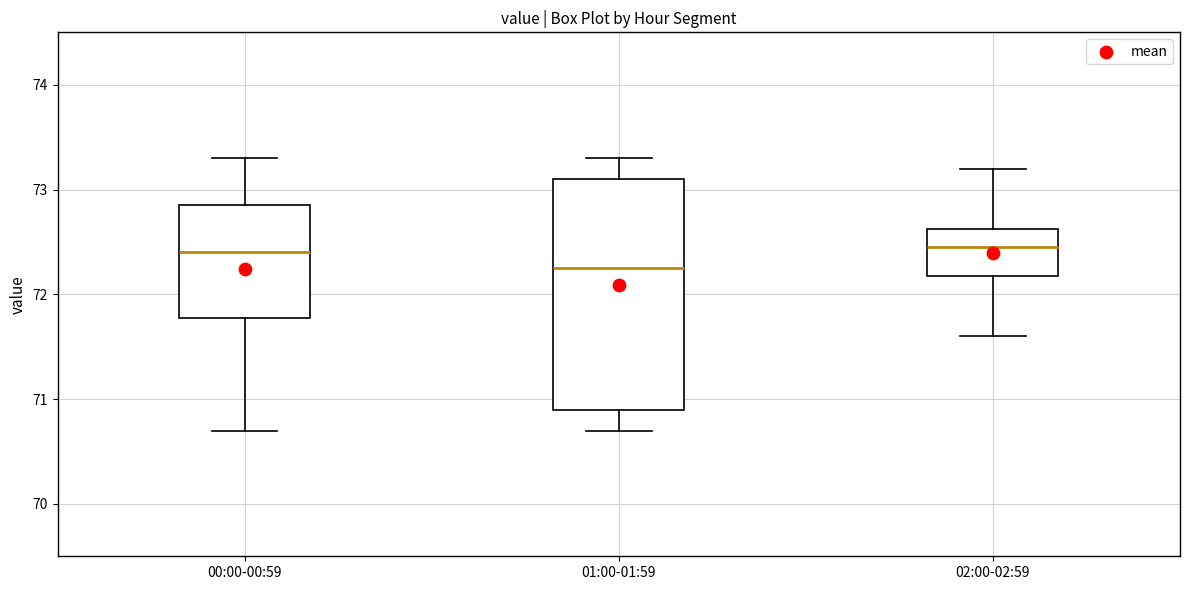

Which box's median line is the lowest?

01:00-01:59